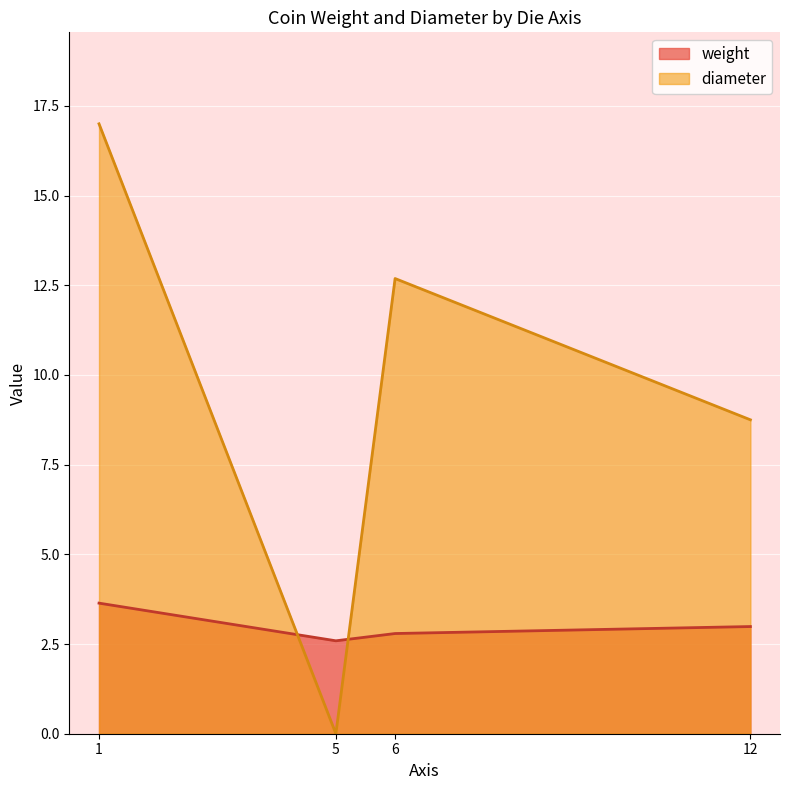

At which category does diameter reach its first local peak?

6